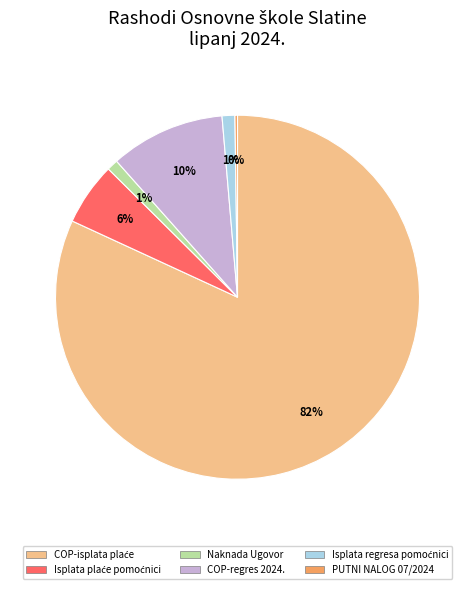

To the nearest percent, what is the average slice percentage?

17%